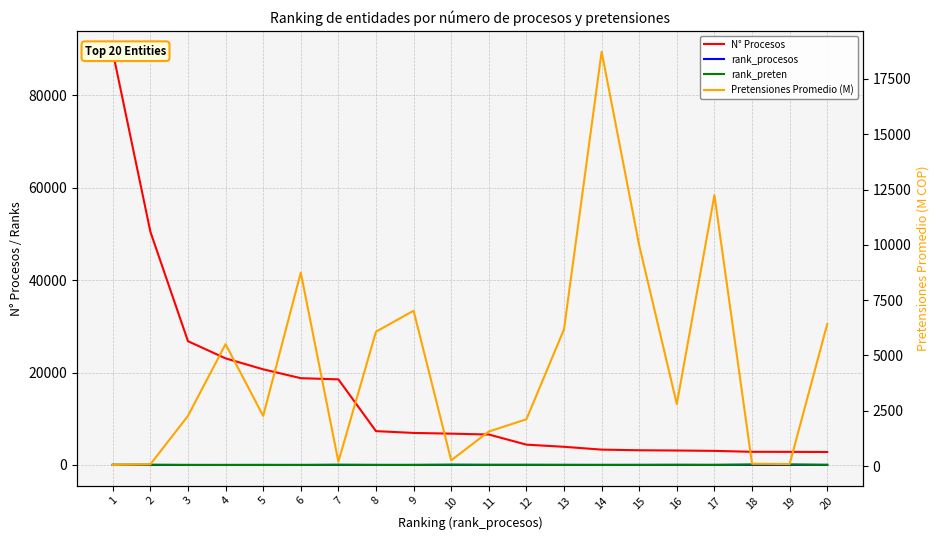

Which has a higher value, 6 or 8?

6